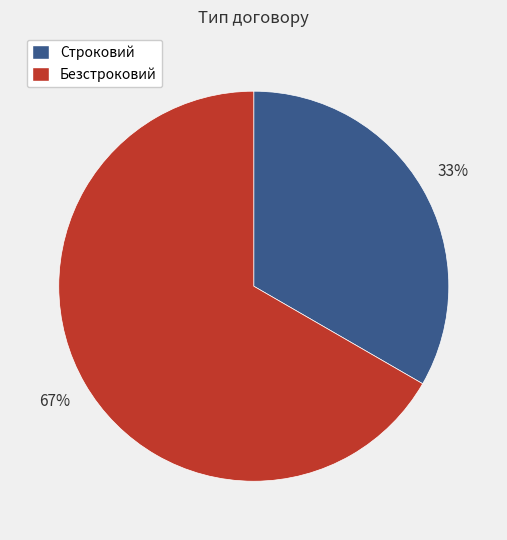

Approximately how many times larger is the value at Строковий compared to Безстроковий?

0.5